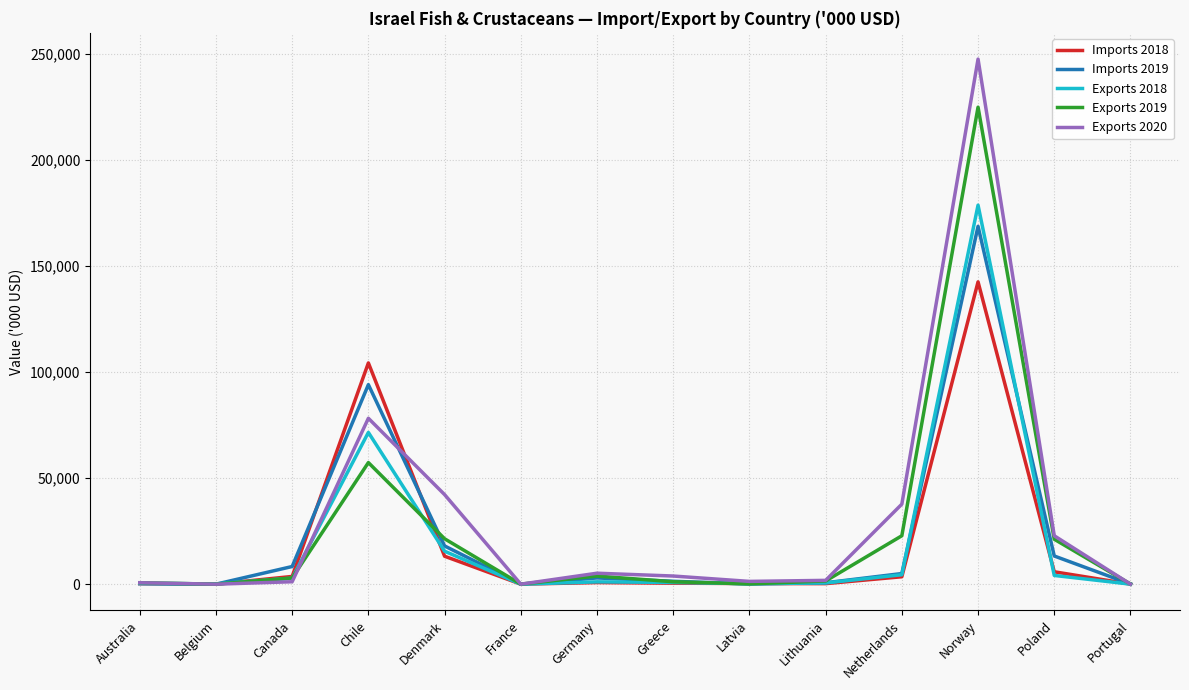

In Exports 2019, how many points are lower than both neighbors (excluding endpoints)?

3